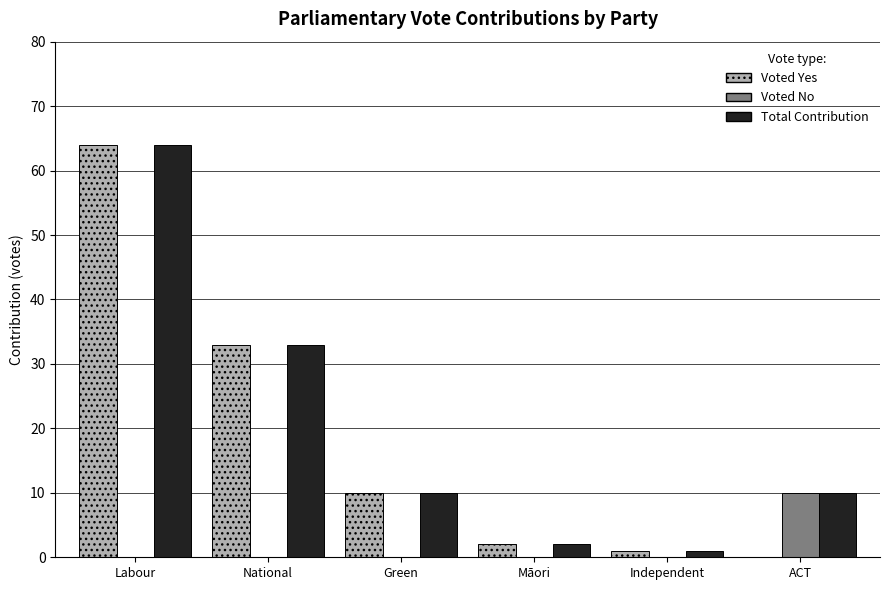

What is the maximum value shown in the chart?

64